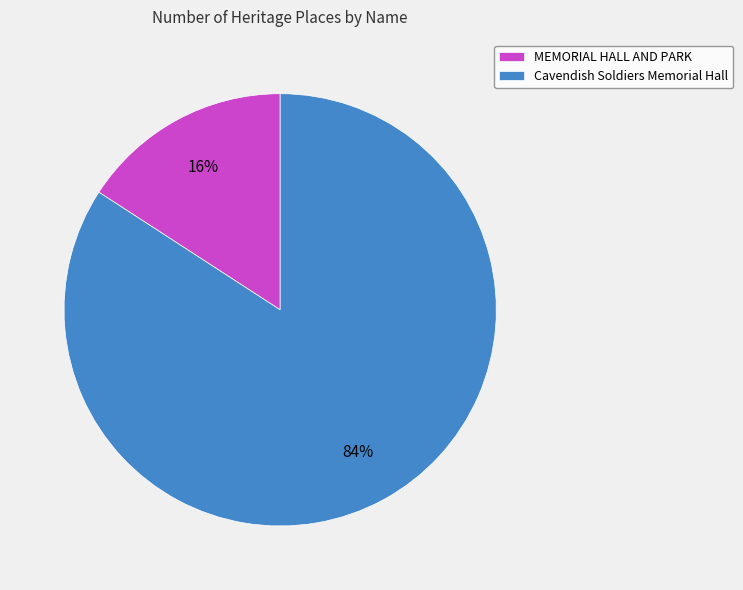

Combined, do MEMORIAL HALL AND PARK and Cavendish Soldiers Memorial Hall account for over 50%?

Yes